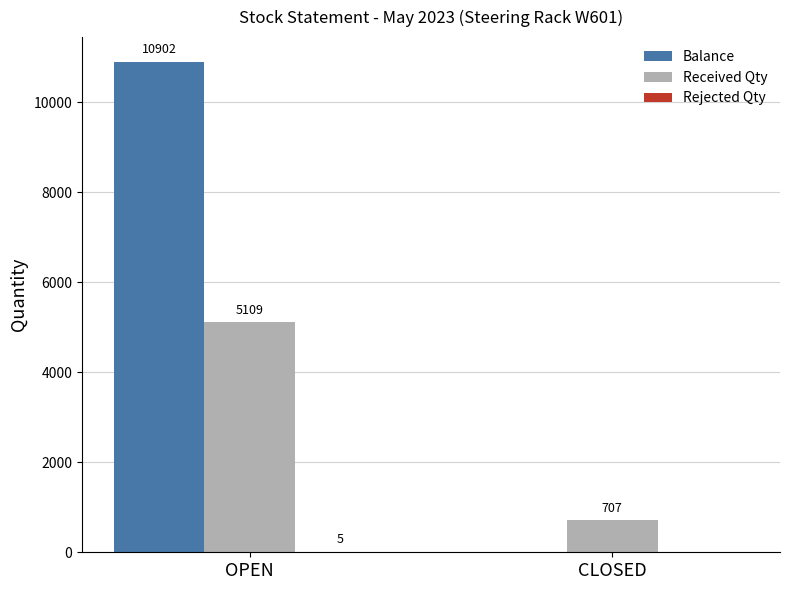

What is the sum of the Received Qty values at CLOSED and OPEN?

5816